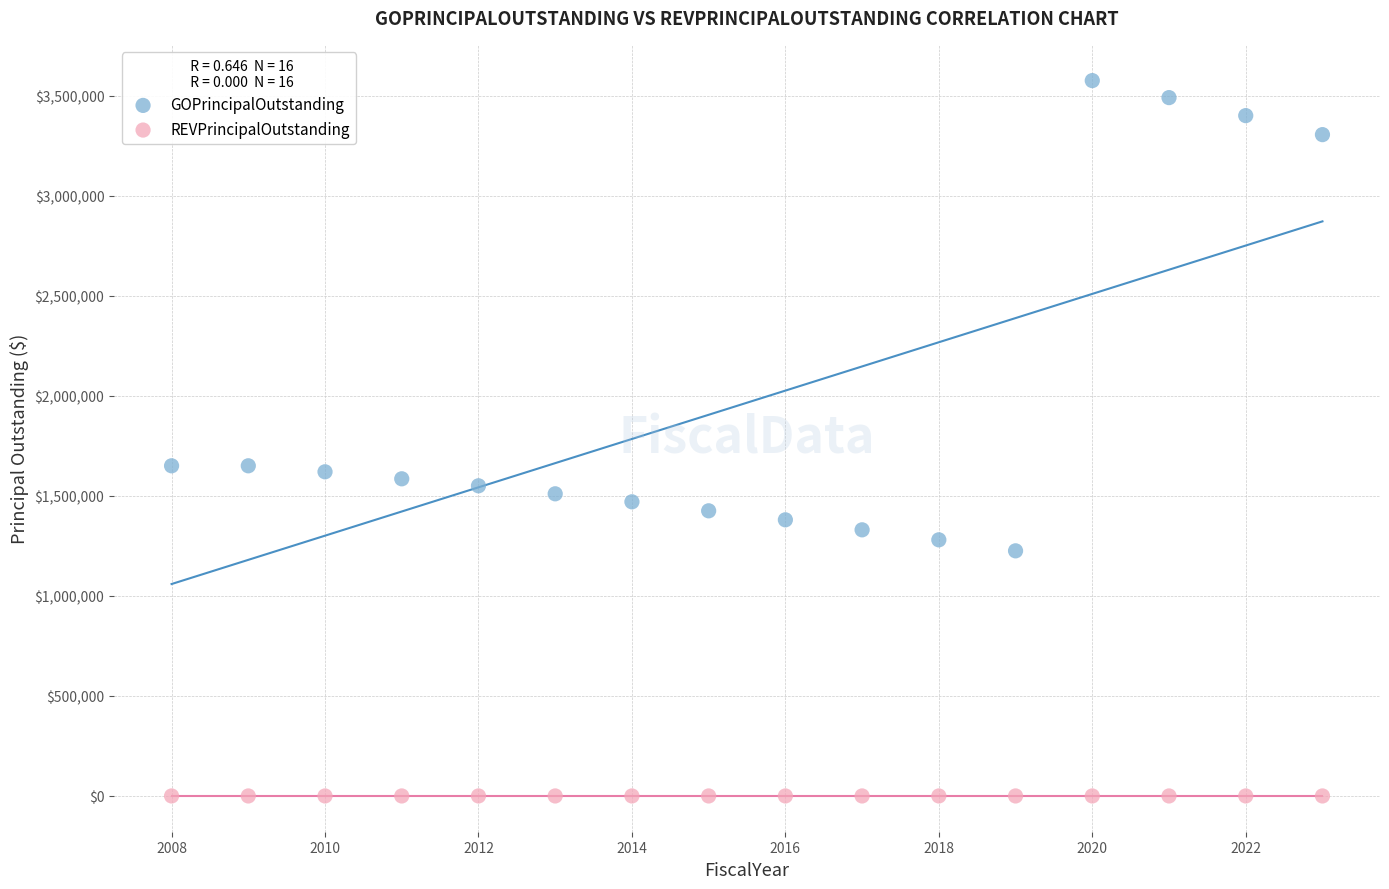

Which series reaches the minimum Y coordinate?

REVPrincipalOutstanding